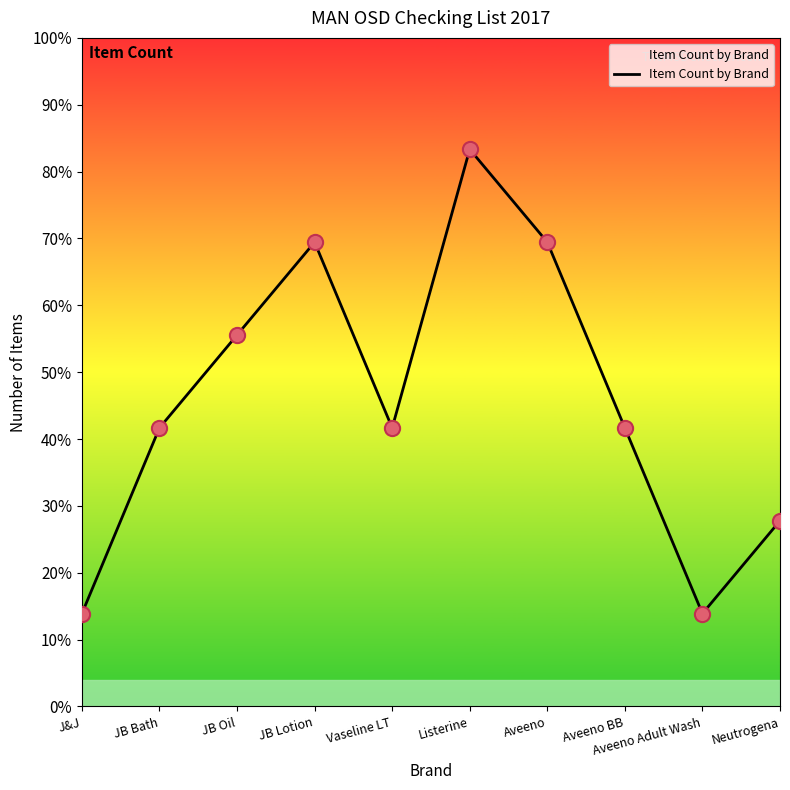

What is the change in value from J&J to JB Lotion?

+4